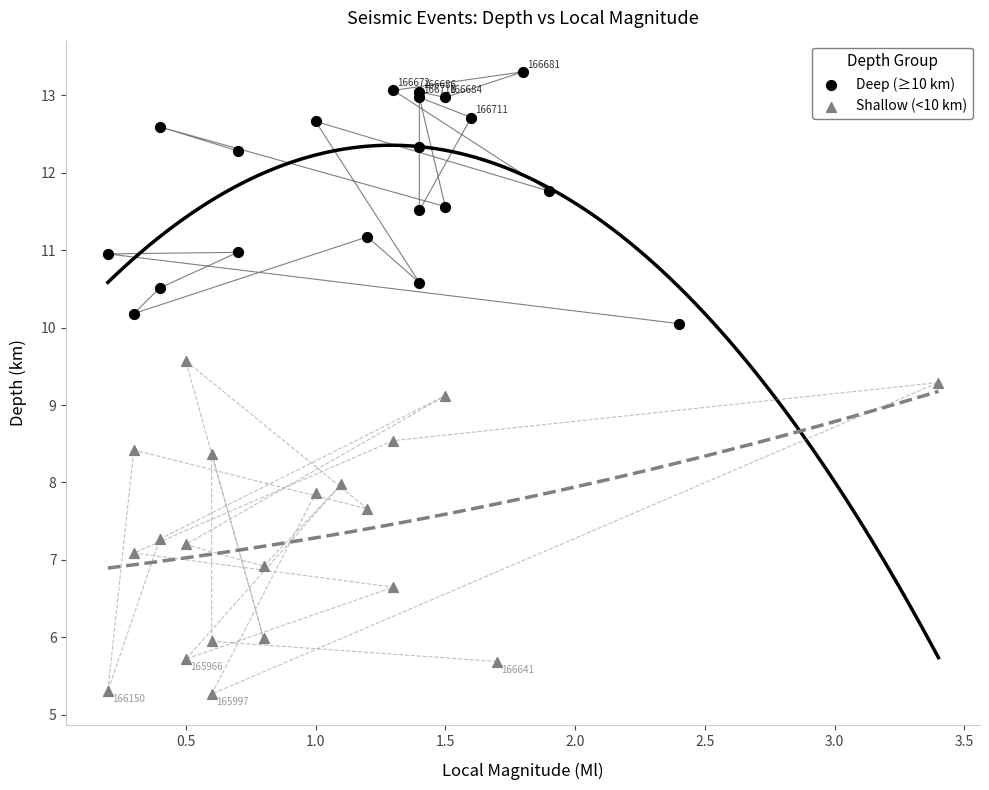

Which series has the widest spread of Y values?

Shallow (<10 km)